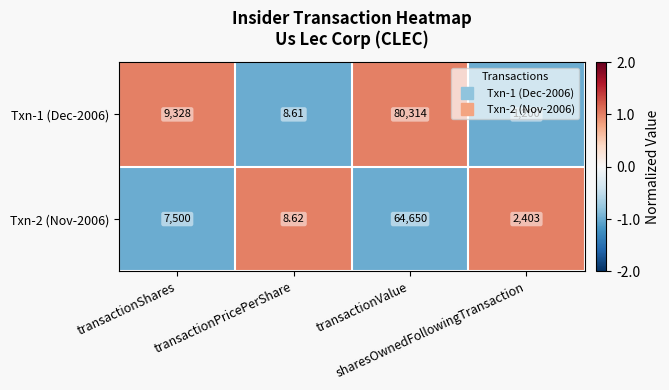

How many data points does each series have?

4